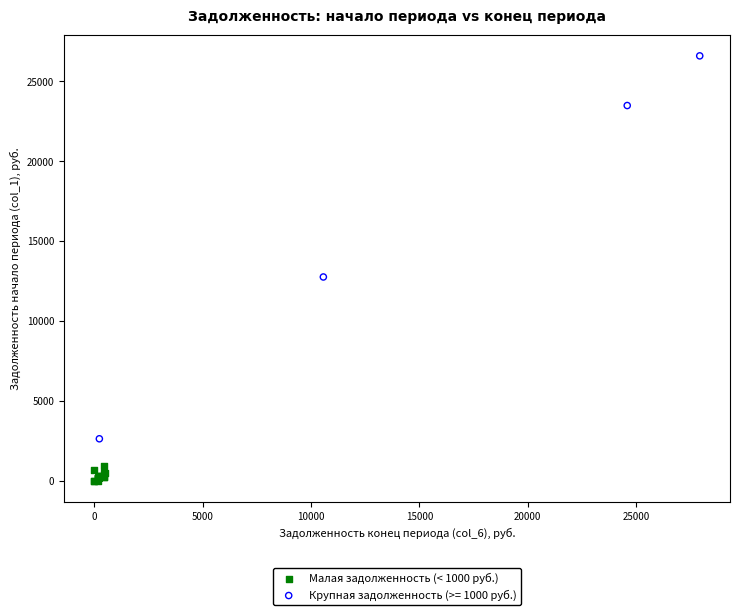

Which series reaches the maximum Y coordinate?

Крупная задолженность (>= 1000 руб.)